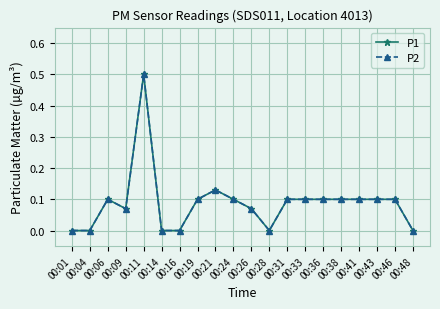

Is this an area chart (filled region under the line)?

No